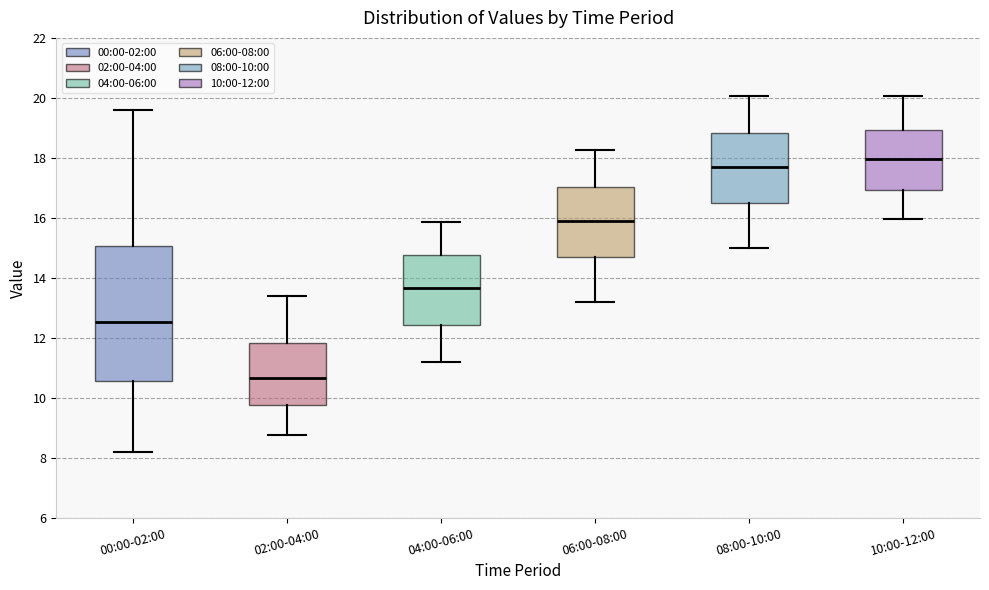

Comparing the boxes themselves (not the whiskers), which one is the tallest?

00:00-02:00